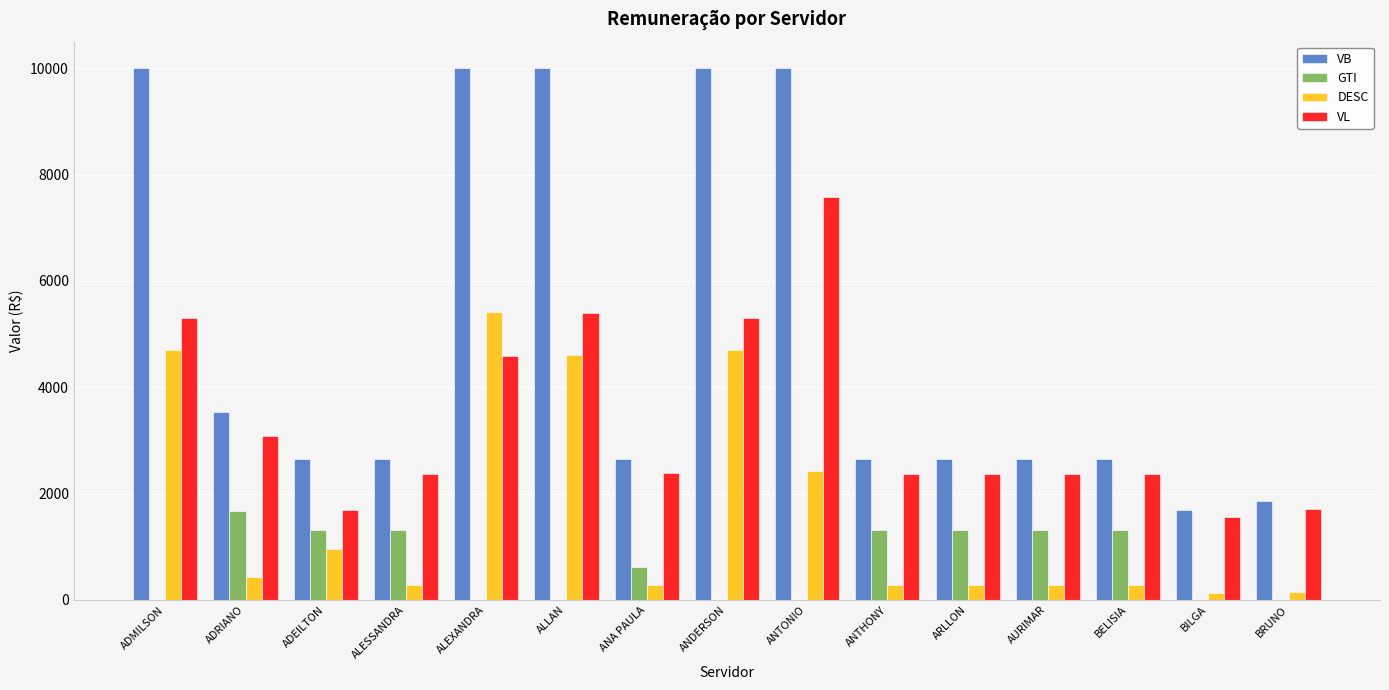

What is the sum of all DESC values?

25172.1